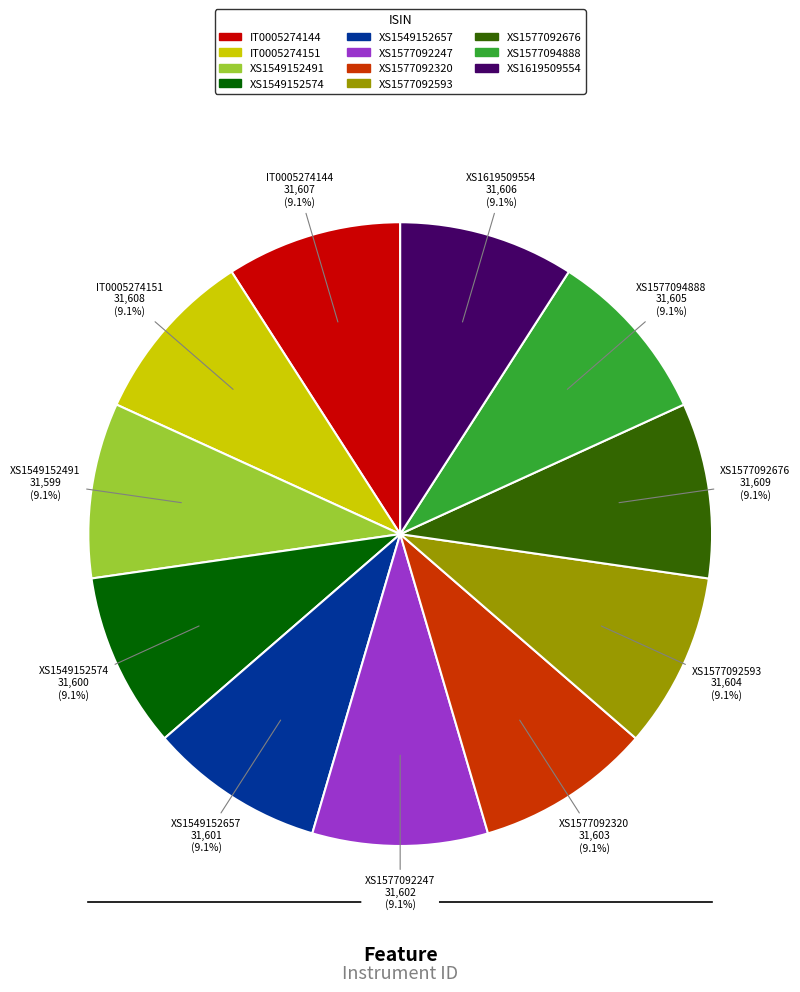

Is there a majority slice in this chart?

No